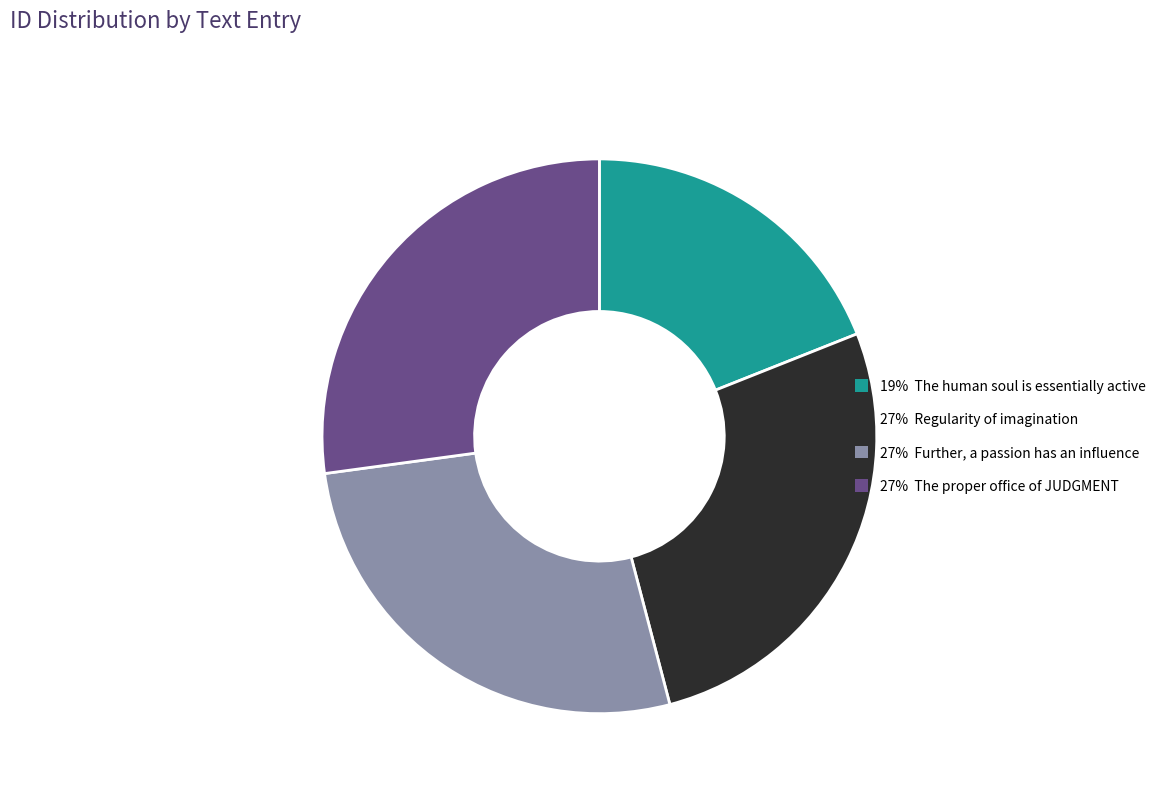

Is there any slice that represents more than half of the pie?

No